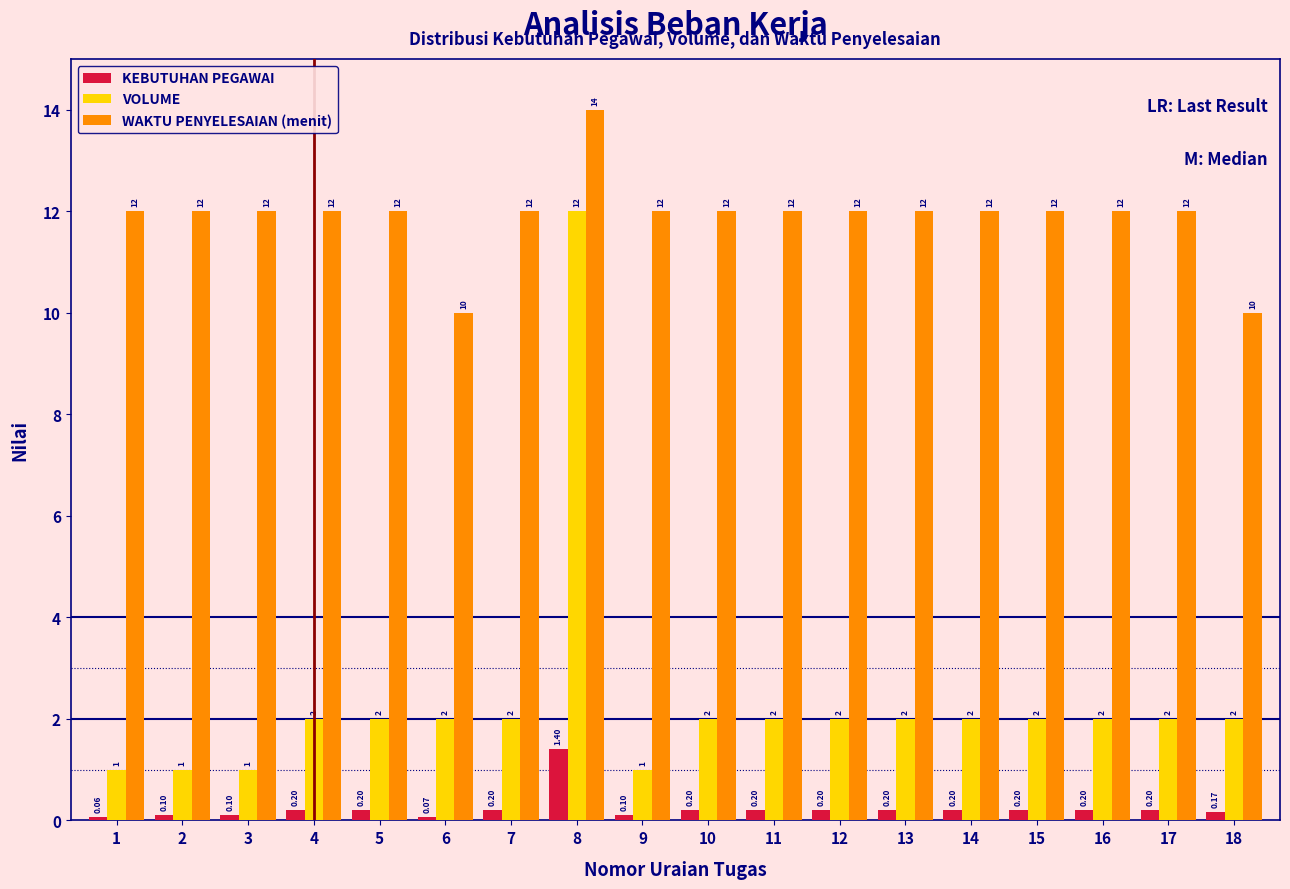

What is the sum of the VOLUME values at 17 and 1?

3.0